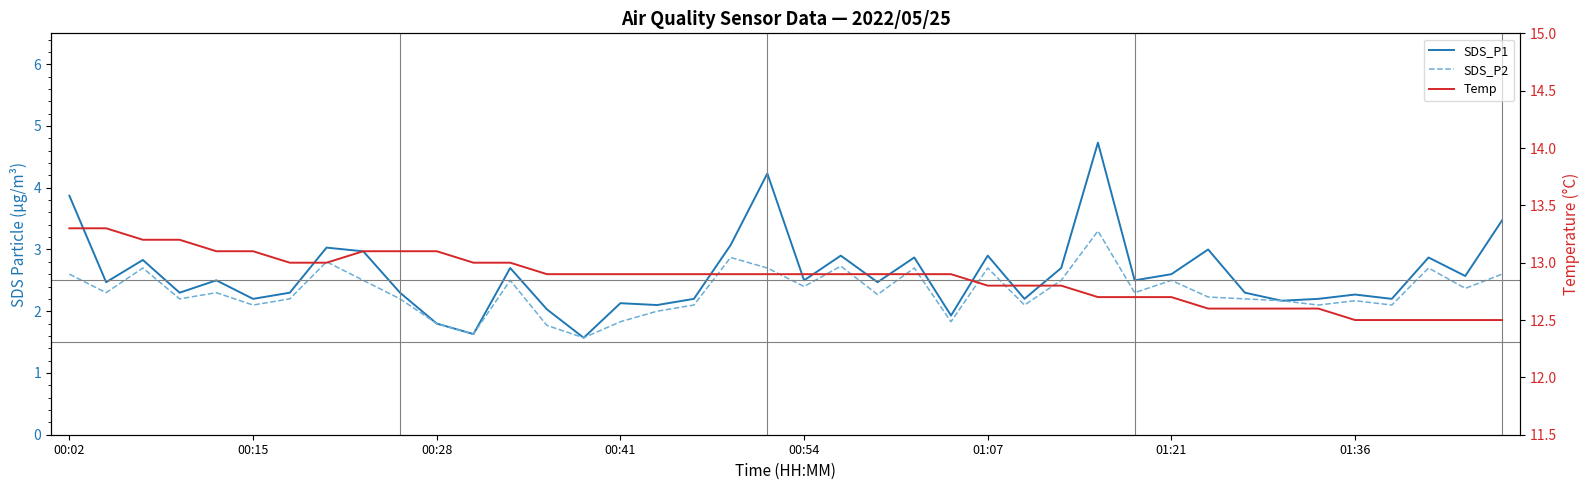

True or false: SDS_P2 and Temp intersect in this chart.

False